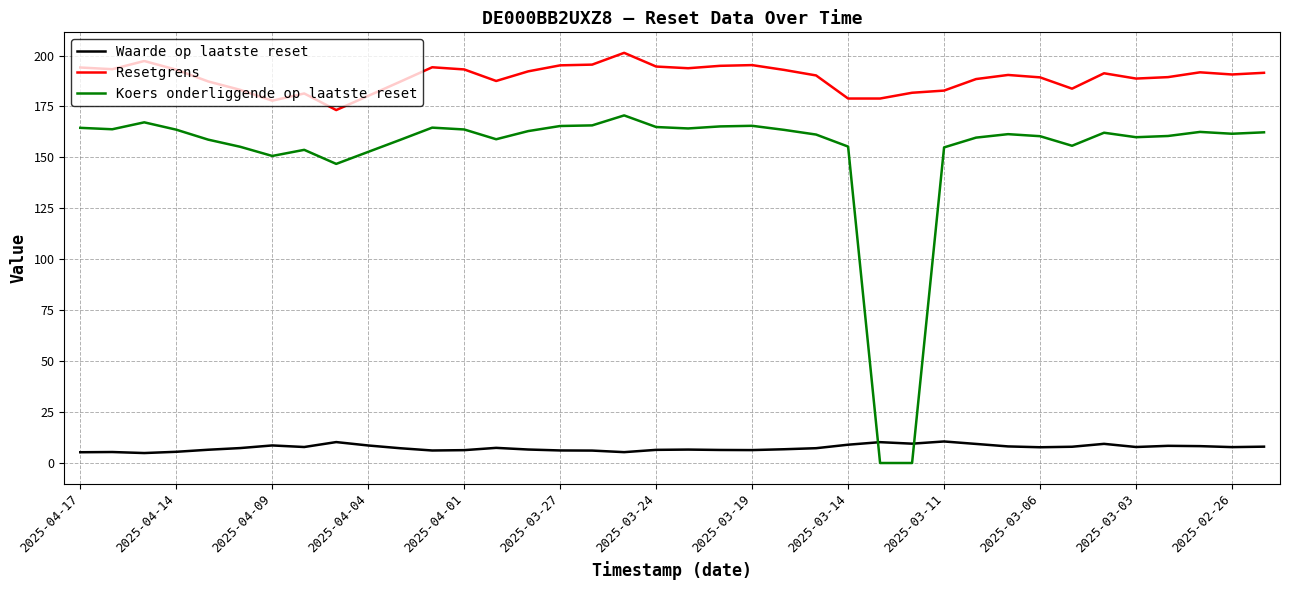

At how many categories does at least one series exceed 44?

38